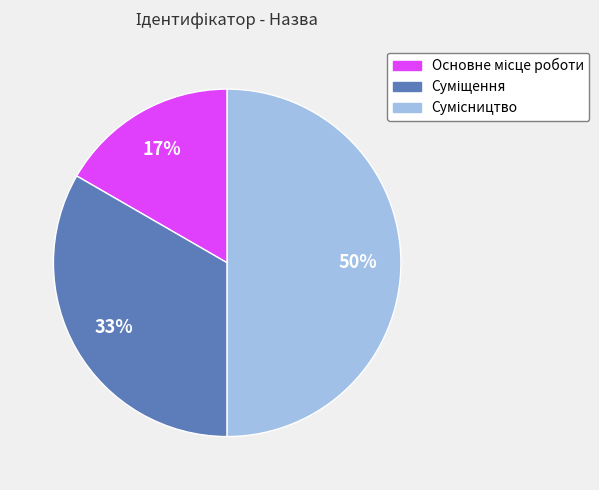

To the nearest percent, what is the difference between the largest and smallest slice percentages?

33%